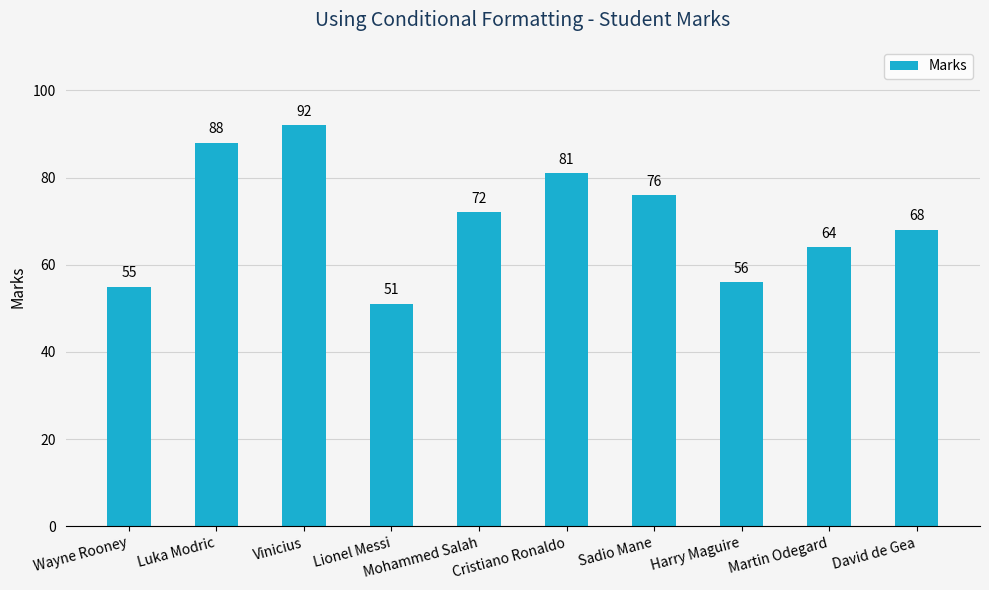

What is the approximate value at Sadio Mane, to the nearest 5?

75